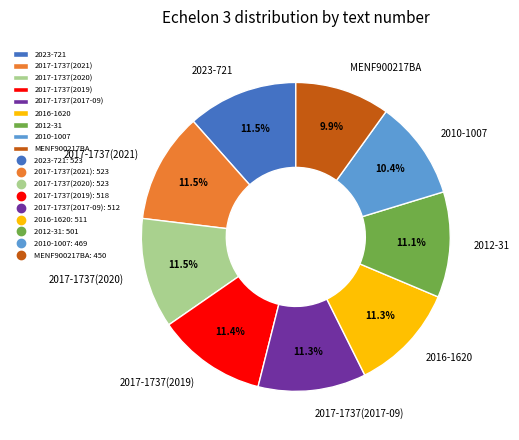

What portion of the pie excludes 2010-1007?

89.6%